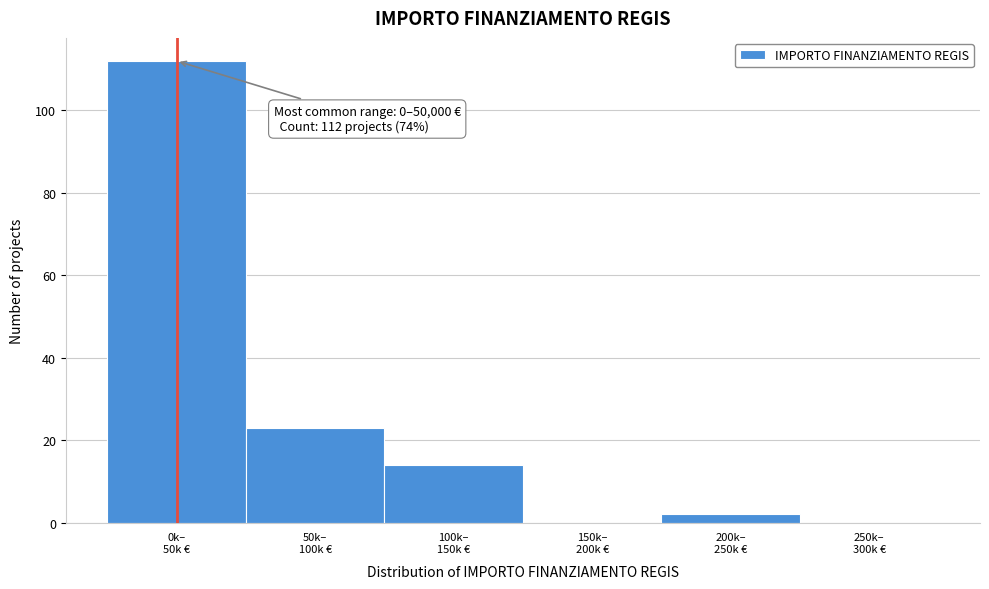

What is the sum of all values?

151